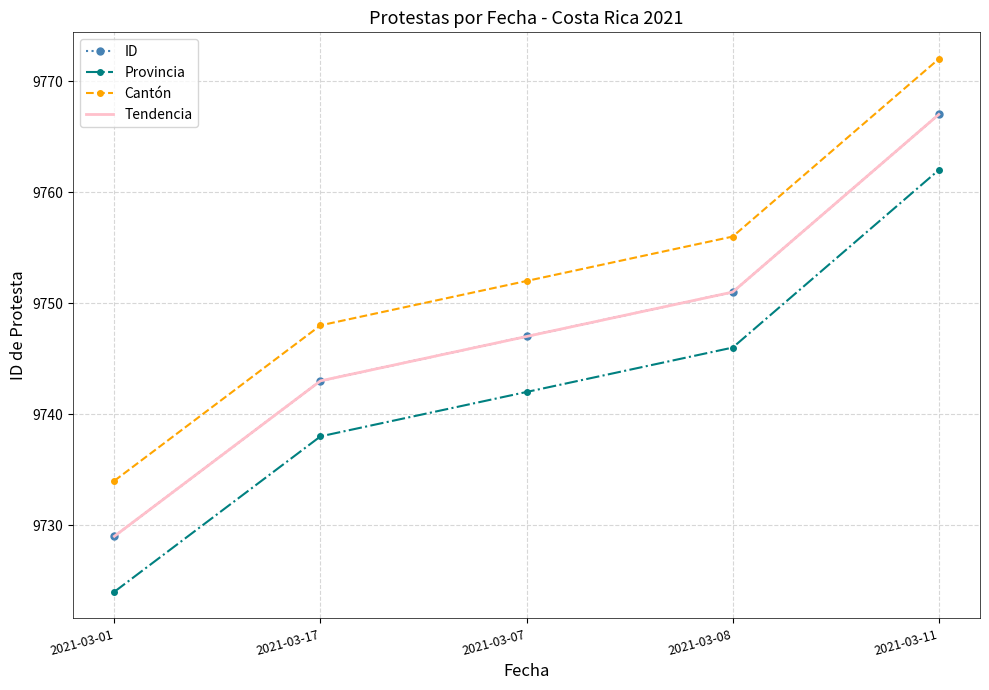

True or false: Cantón and Tendencia intersect in this chart.

False